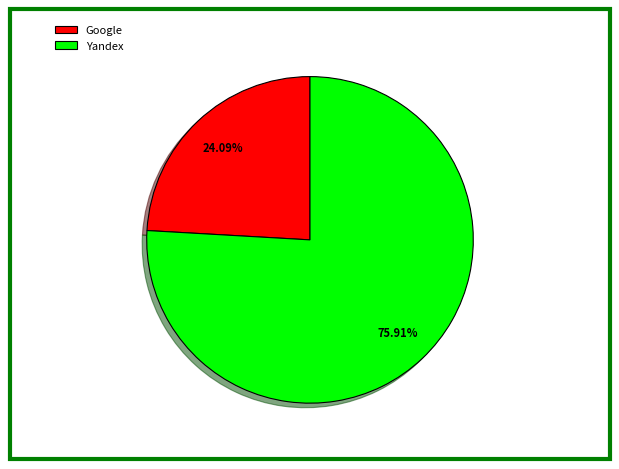

Do Yandex and Google together represent more than half of the pie?

Yes